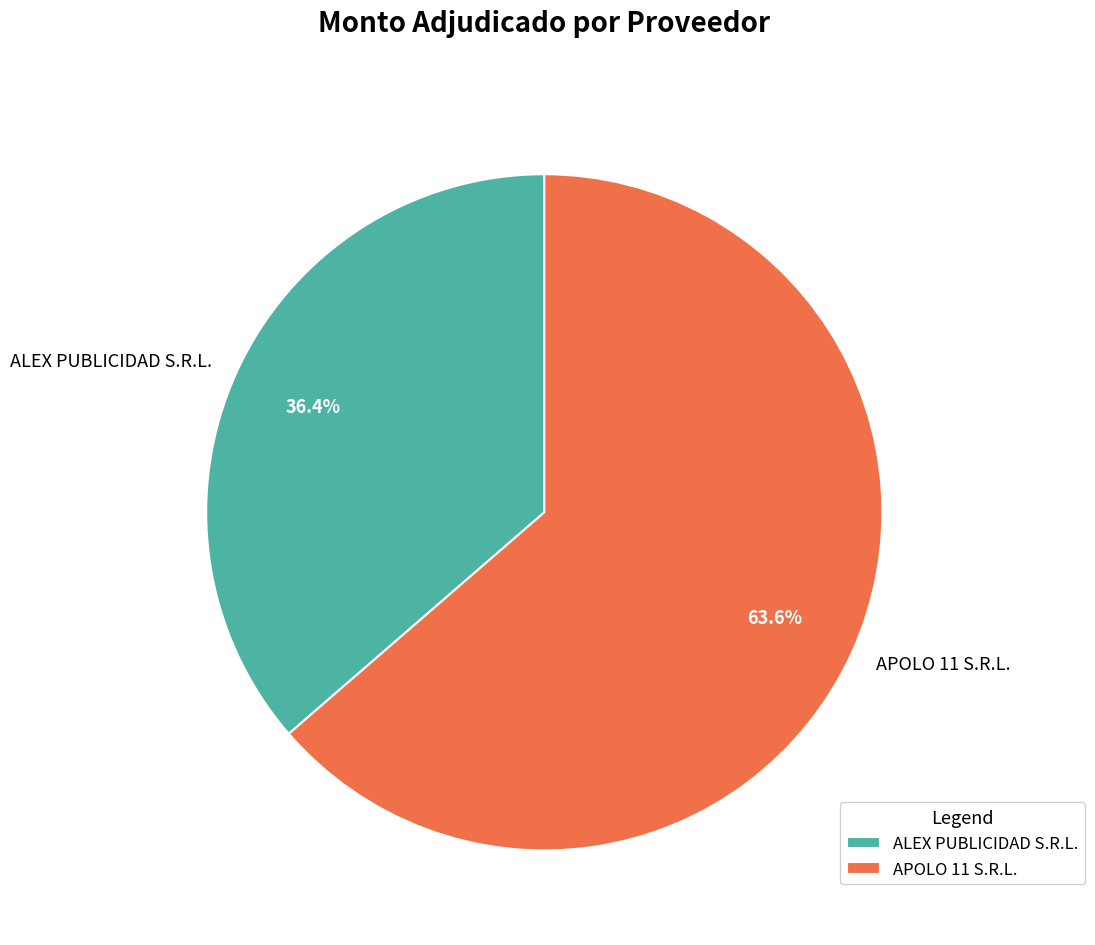

The ALEX PUBLICIDAD S.R.L. slice represents 36% of the pie. True or false?

True